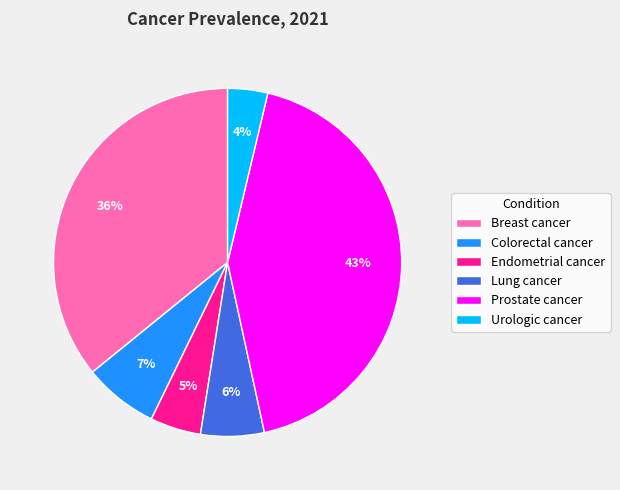

Combined, do Urologic cancer and Lung cancer account for over 50%?

No